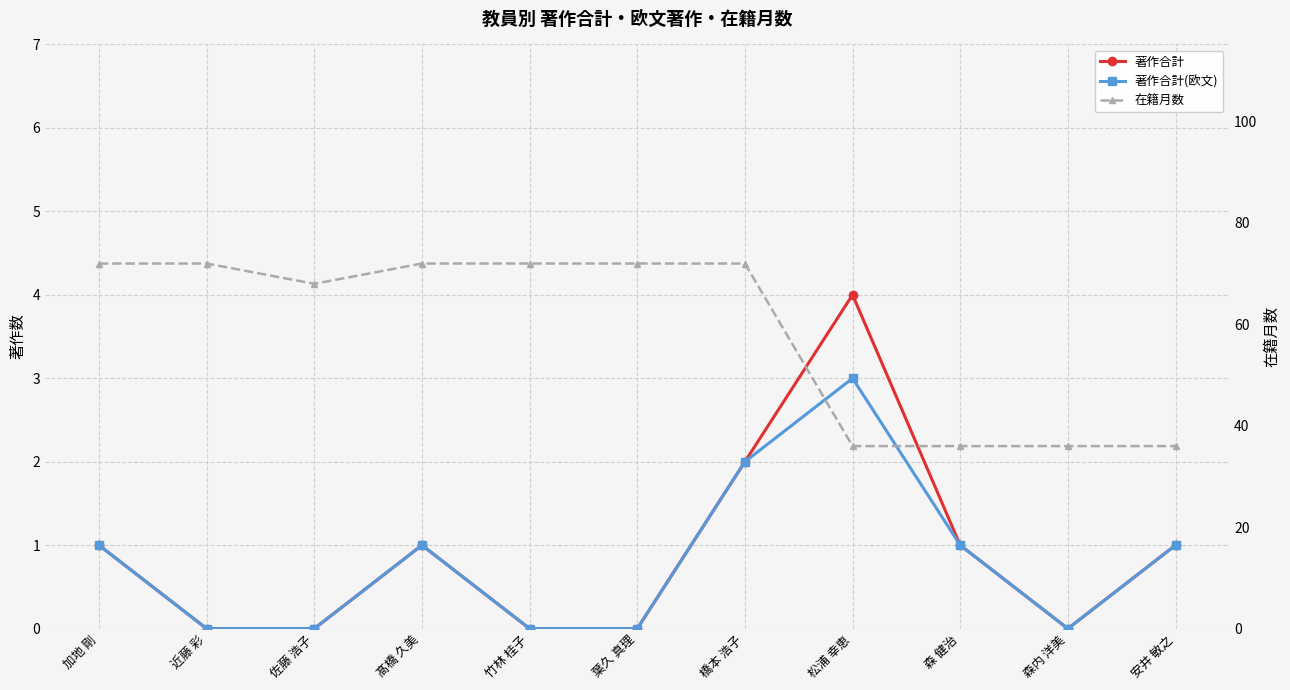

Between 髙橋 久美 and 森内 洋美, which is larger?

髙橋 久美